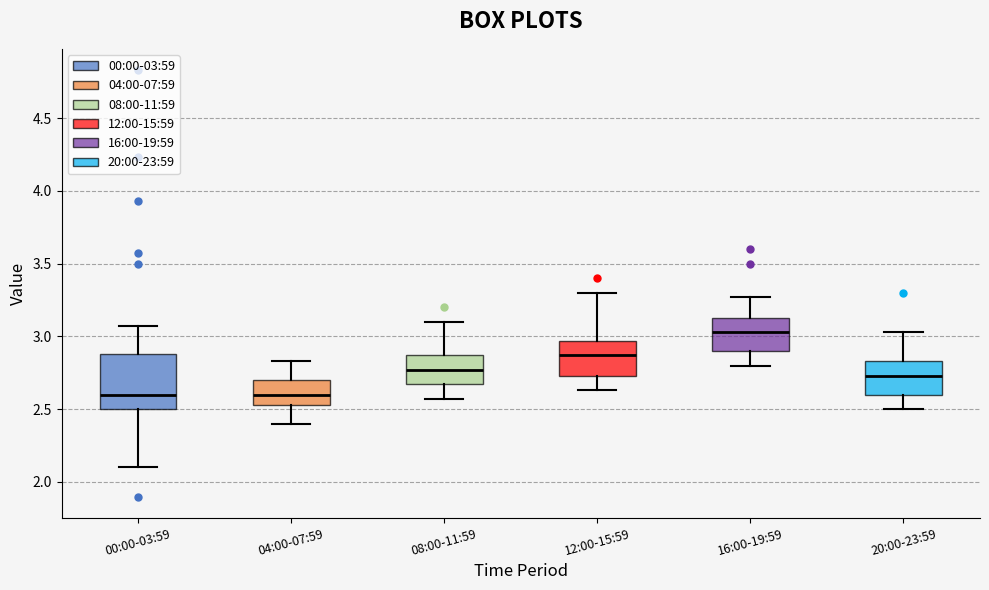

Reading left to right, read every box against the y-axis: the position of its median line, the range the box covers, and the ends of its whiskers. The values are not printed on the chart, so give them approximately, as read against the axis.

00:00-03:59: median 2.60, box 2.50 to 2.90, whiskers 2.10 to 3.05
04:00-07:59: median 2.60, box 2.55 to 2.70, whiskers 2.40 to 2.85
08:00-11:59: median 2.75, box 2.65 to 2.85, whiskers 2.55 to 3.10
12:00-15:59: median 2.85, box 2.75 to 2.95, whiskers 2.65 to 3.30
16:00-19:59: median 3.05, box 2.90 to 3.15, whiskers 2.80 to 3.25
20:00-23:59: median 2.75, box 2.60 to 2.85, whiskers 2.50 to 3.05